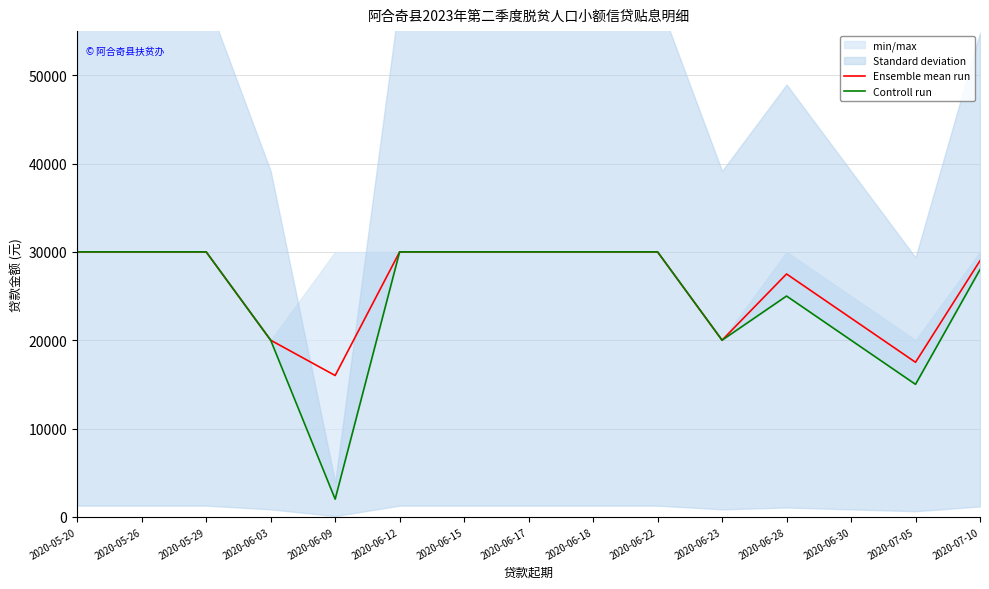

The Ensemble mean run series shows 20000 at 2020-06-23. True or false?

True